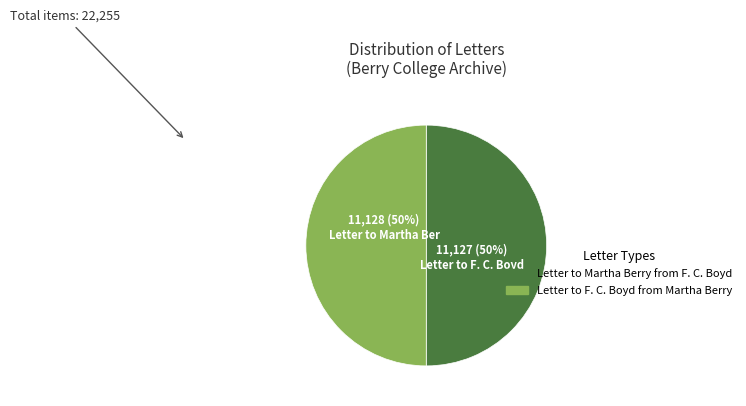

Combined, do Letter to F. C. Boyd from Martha Berry and Letter to Martha Berry from F. C. Boyd account for over 50%?

Yes